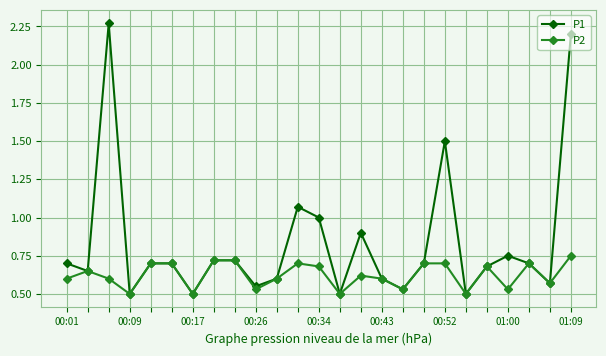

Rank the series by their average value, from lowest to highest.

P2, P1